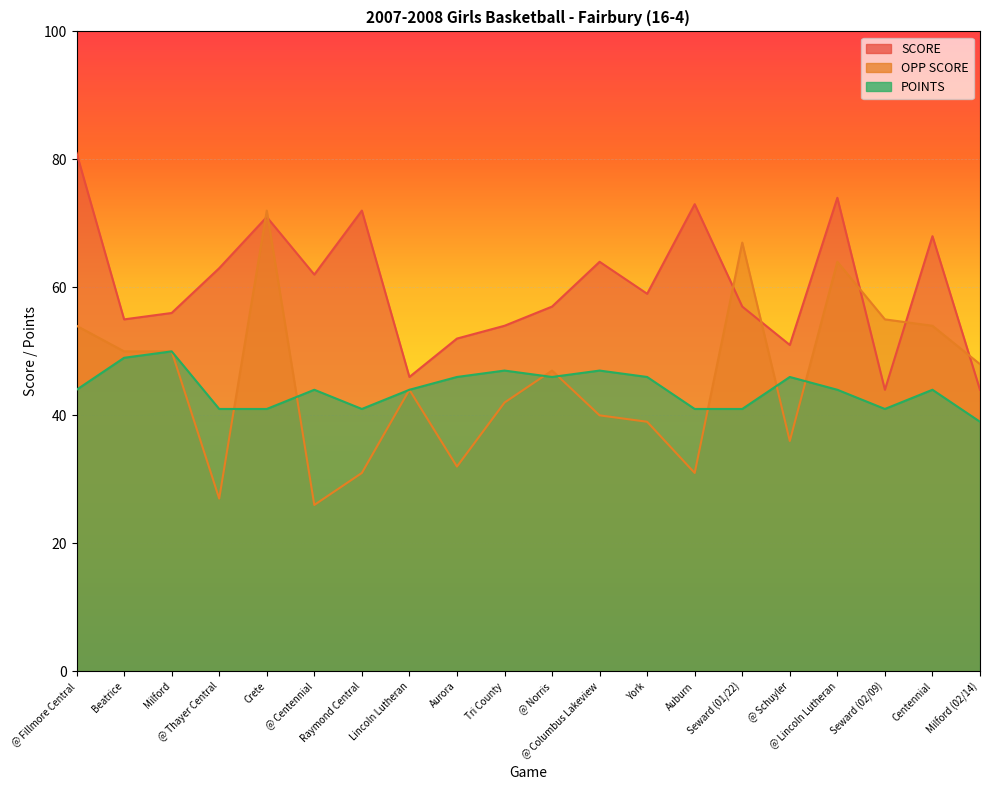

Between which two adjacent categories do POINTS and OPP SCORE first intersect?

@ Thayer Central and Crete